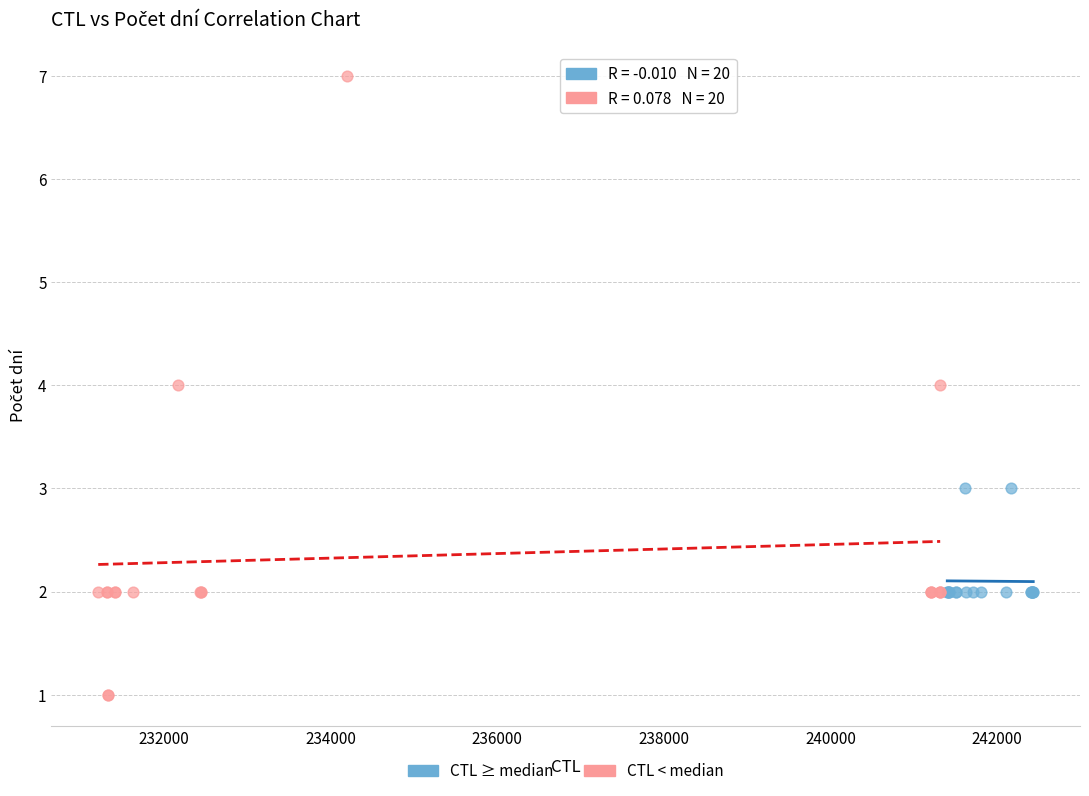

Which series has the widest spread of Y values?

CTL < median